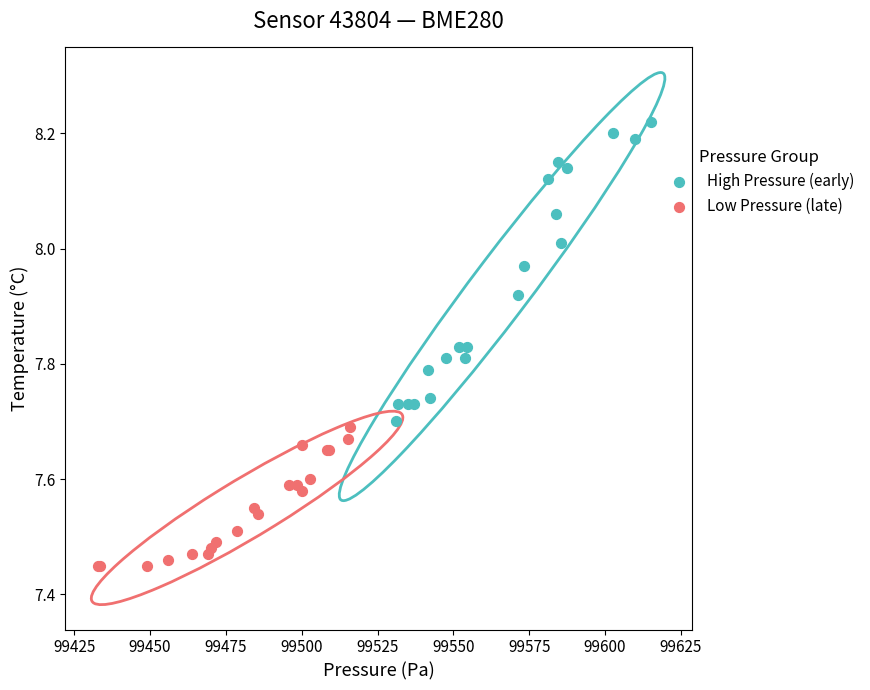

Which series contains the highest Y value?

High Pressure (early)